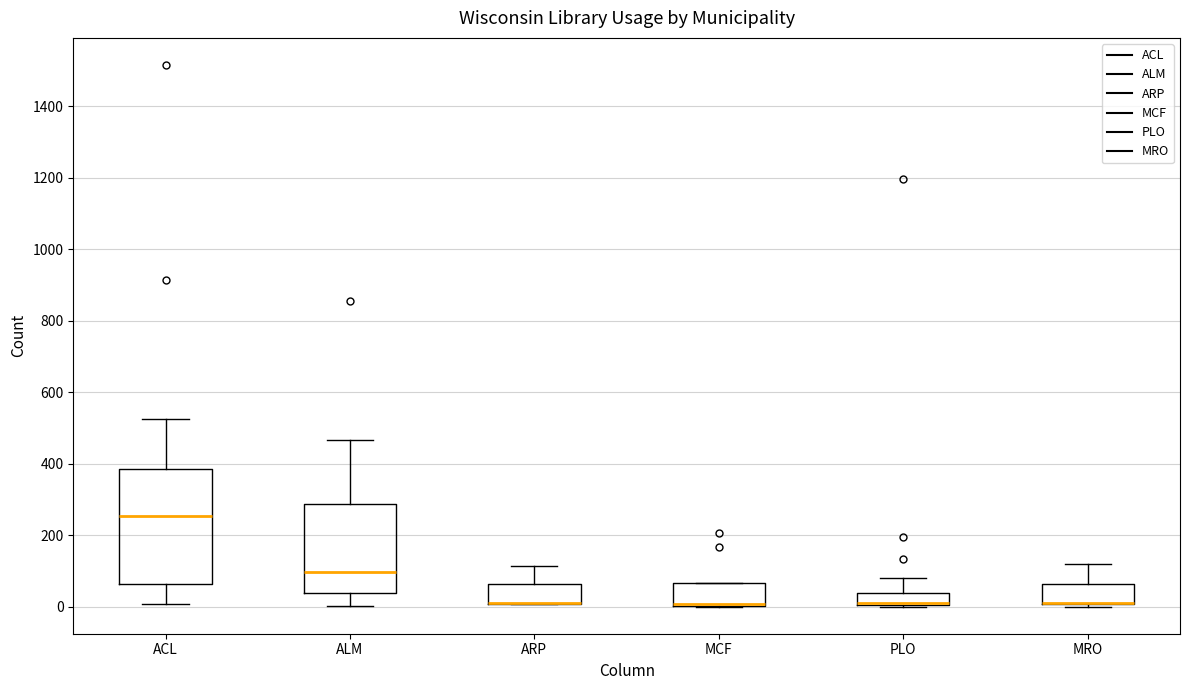

Where is the upper edge of the box for PLO on the y-axis? The values are not printed on the chart, so give them approximately, as read against the axis.

40